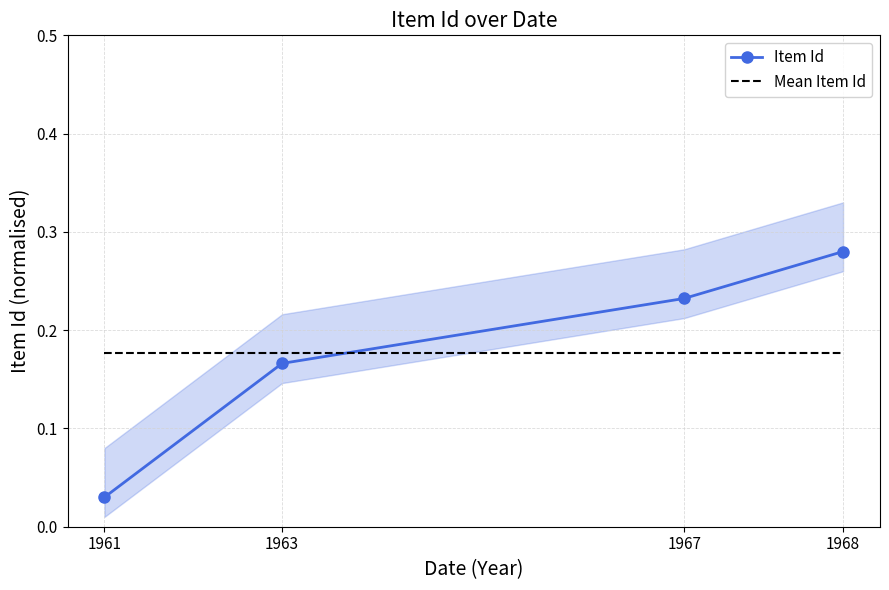

Which category has the highest value in the Item Id series?

1968